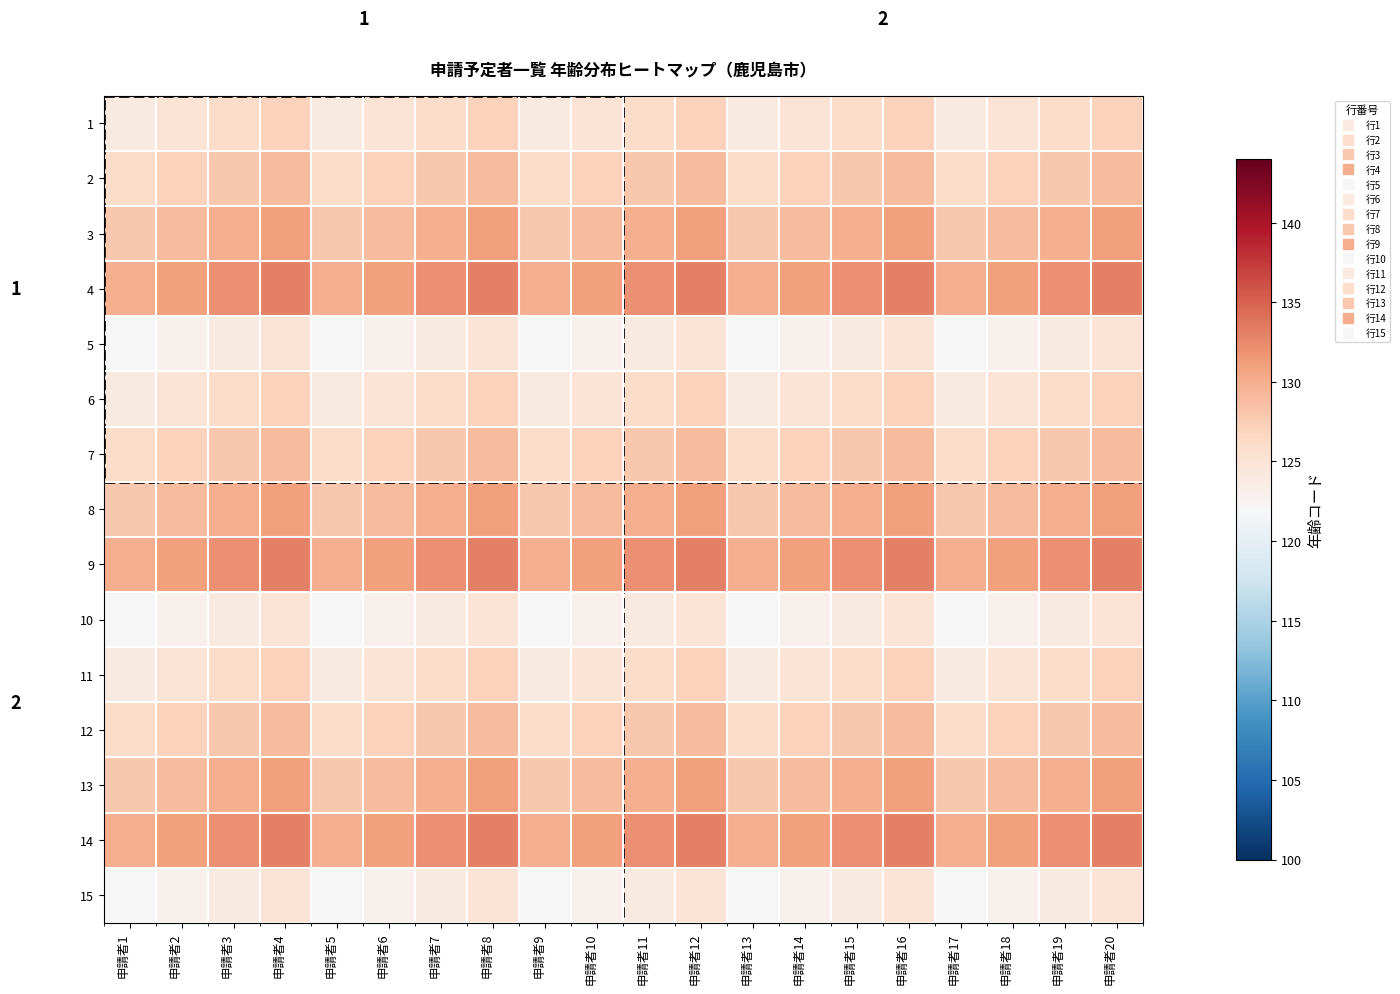

At which label does 1 first exceed 126?

申請者4